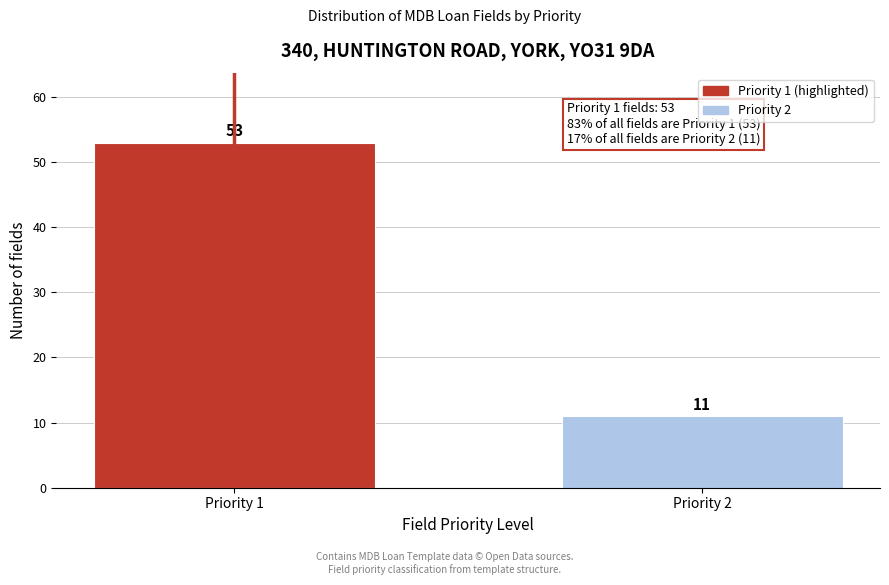

Reading right to left, list all the values displayed in this chart.

Priority 2=11	Priority 1=53